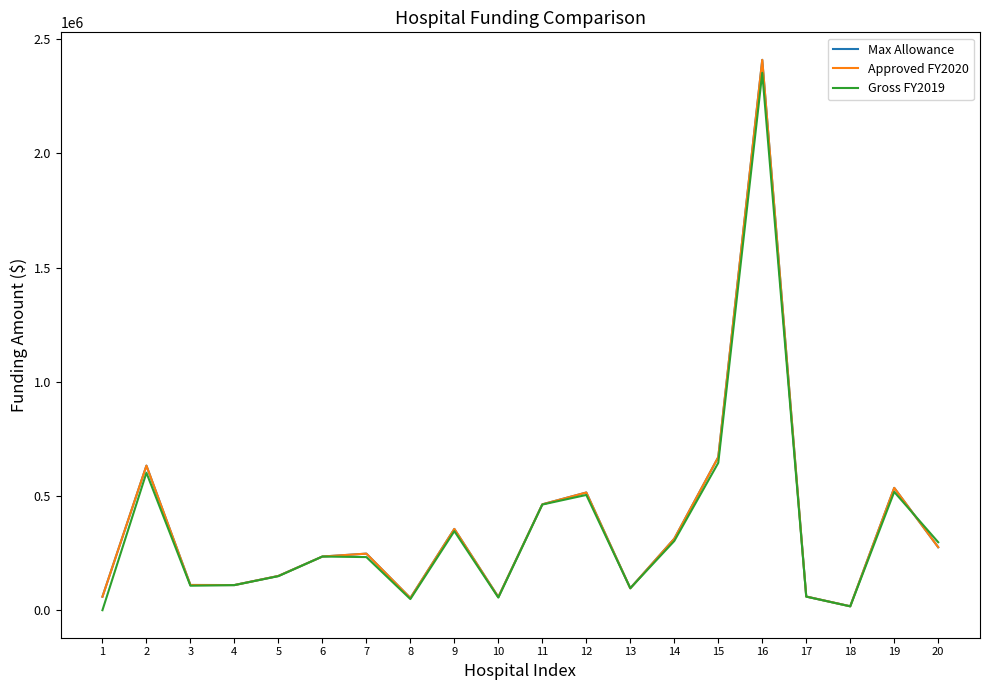

Reading left to right, transcribe all the data shown in this chart.

Max Allowance: 1=59043.4	2=632980.9	3=110418.5	4=110088.0	5=149987.8	6=234993.7	7=247708.1	8=53432.5	9=355845.2	10=57720.0	11=463552.9	12=515354.7	13=96025.2	14=313005.0	15=670224.2	16=2409765.5	17=59877.2	18=17147.3	19=535571.8	20=275754.4
Approved FY2020: 1=59043.4	2=632980.9	3=110418.5	4=110088.0	5=149987.8	6=234993.7	7=247708.1	8=53432.5	9=355845.2	10=57720.0	11=463552.9	12=515354.7	13=96025.2	14=313005.0	15=670224.2	16=2409765.5	17=59877.2	18=17147.3	19=535571.8	20=275754.4
Gross FY2019: 1=0.0	2=601774.6	3=107265.1	4=109889.8	5=149192.0	6=235036.1	7=232581.7	8=48728.0	9=346113.4	10=55258.4	11=462643.3	12=504632.6	13=96340.3	14=303036.5	15=645219.5	16=2352718.9	17=59432.0	18=16897.4	19=518001.6	20=297577.8